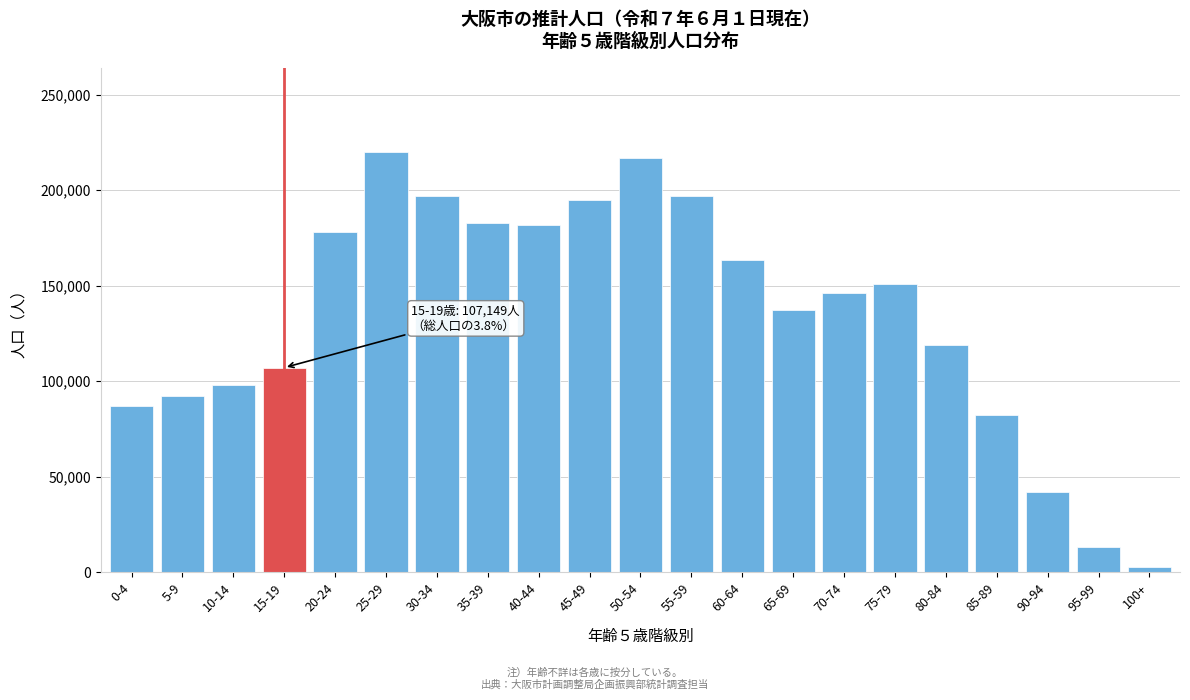

What is the greatest value displayed?

220058